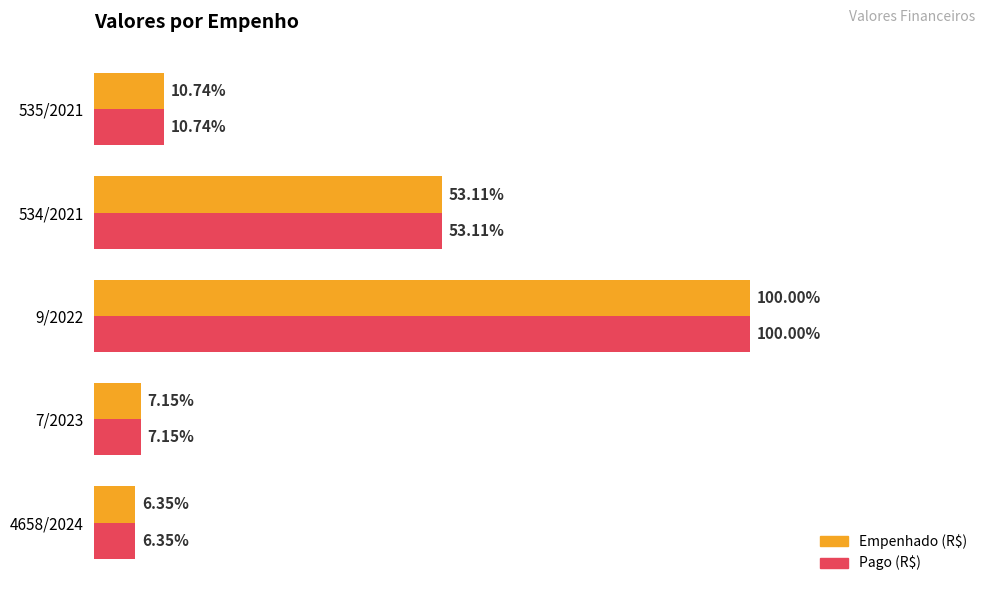

What is the greatest value displayed?

1.0